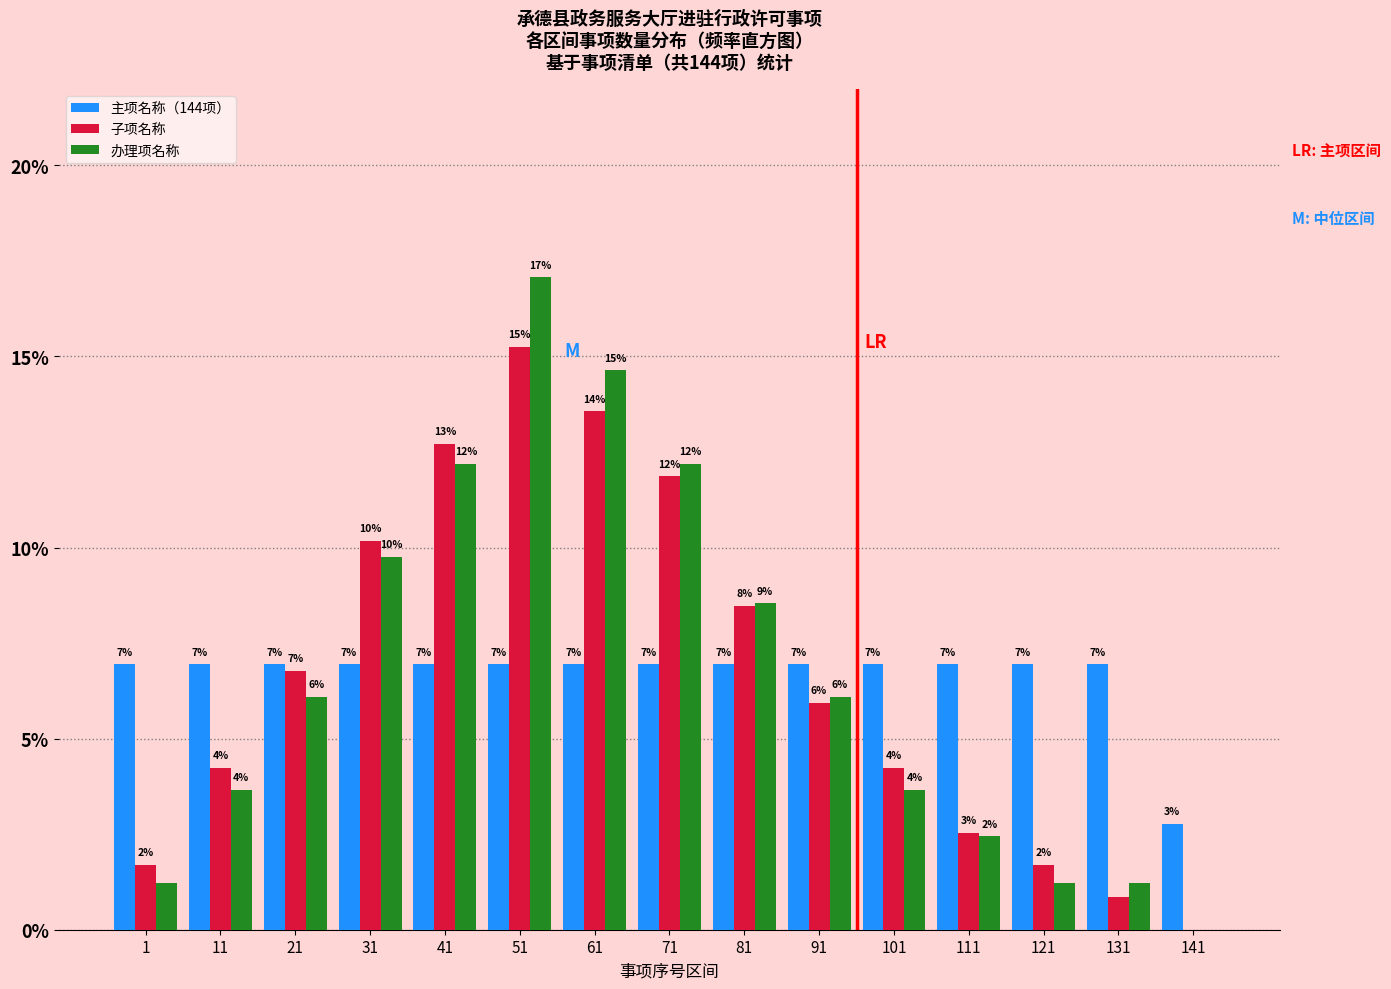

Are the bars grouped side by side (vs. stacked)?

Yes